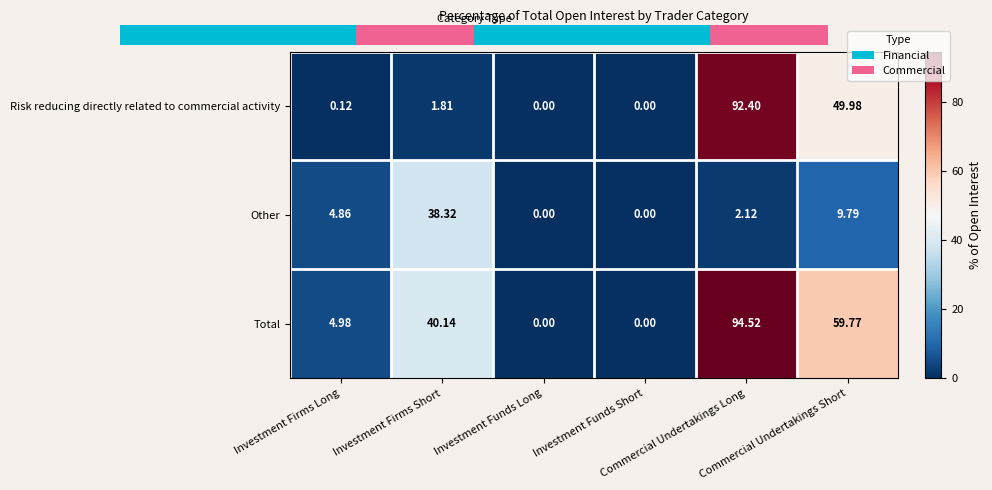

What is the maximum value for Other?

38.3